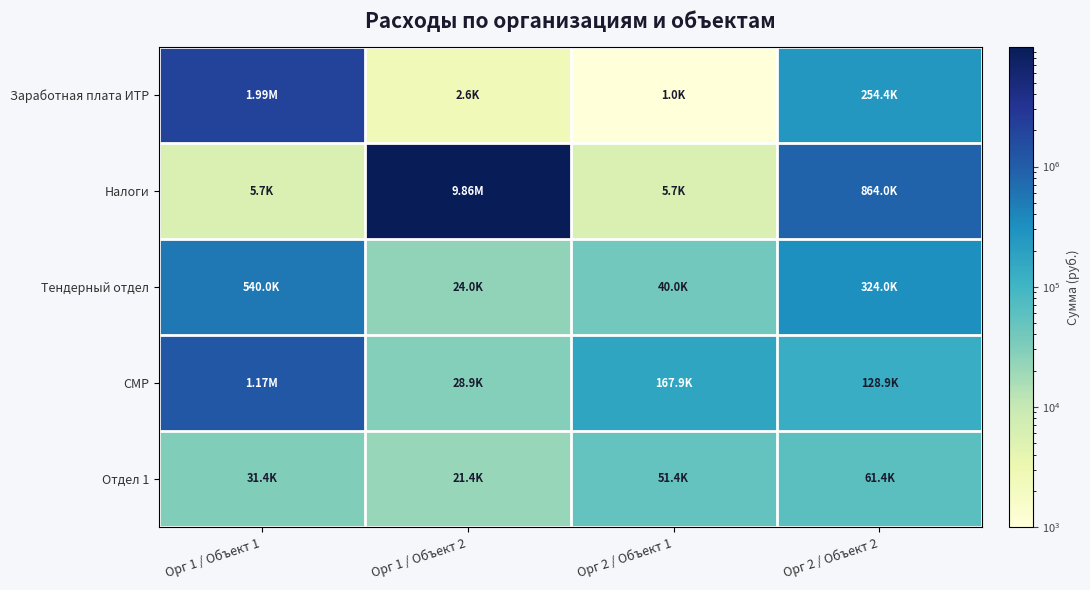

At which category is the sum across all series the highest?

Орг 1 / Объект 2